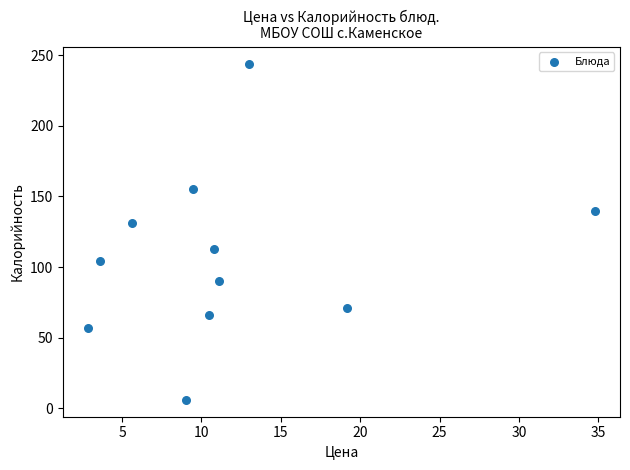

What Y value in the scatter plot is closest to 125?

131